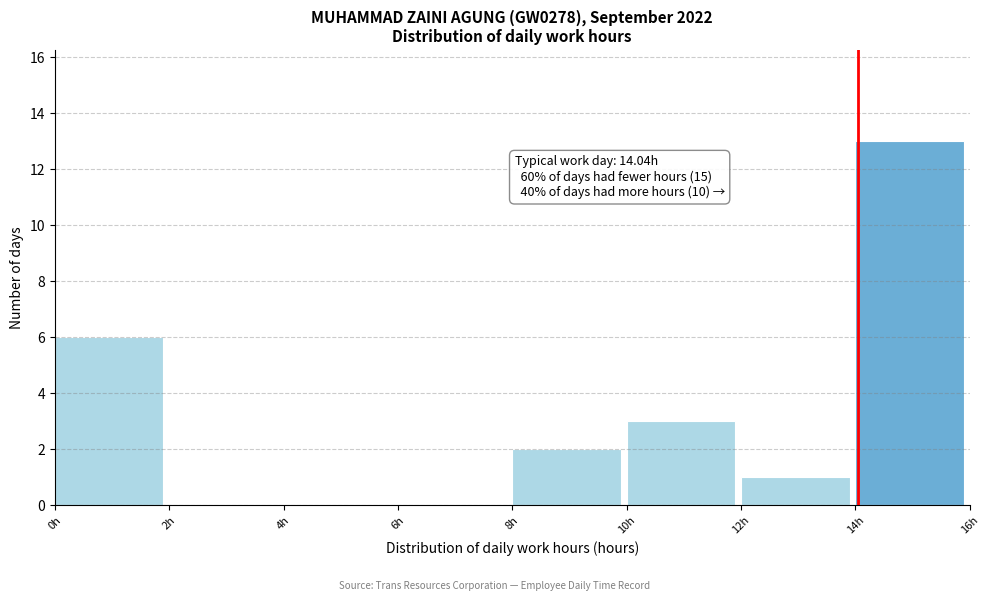

Which range on the x-axis has the tallest bar?

14 to 16